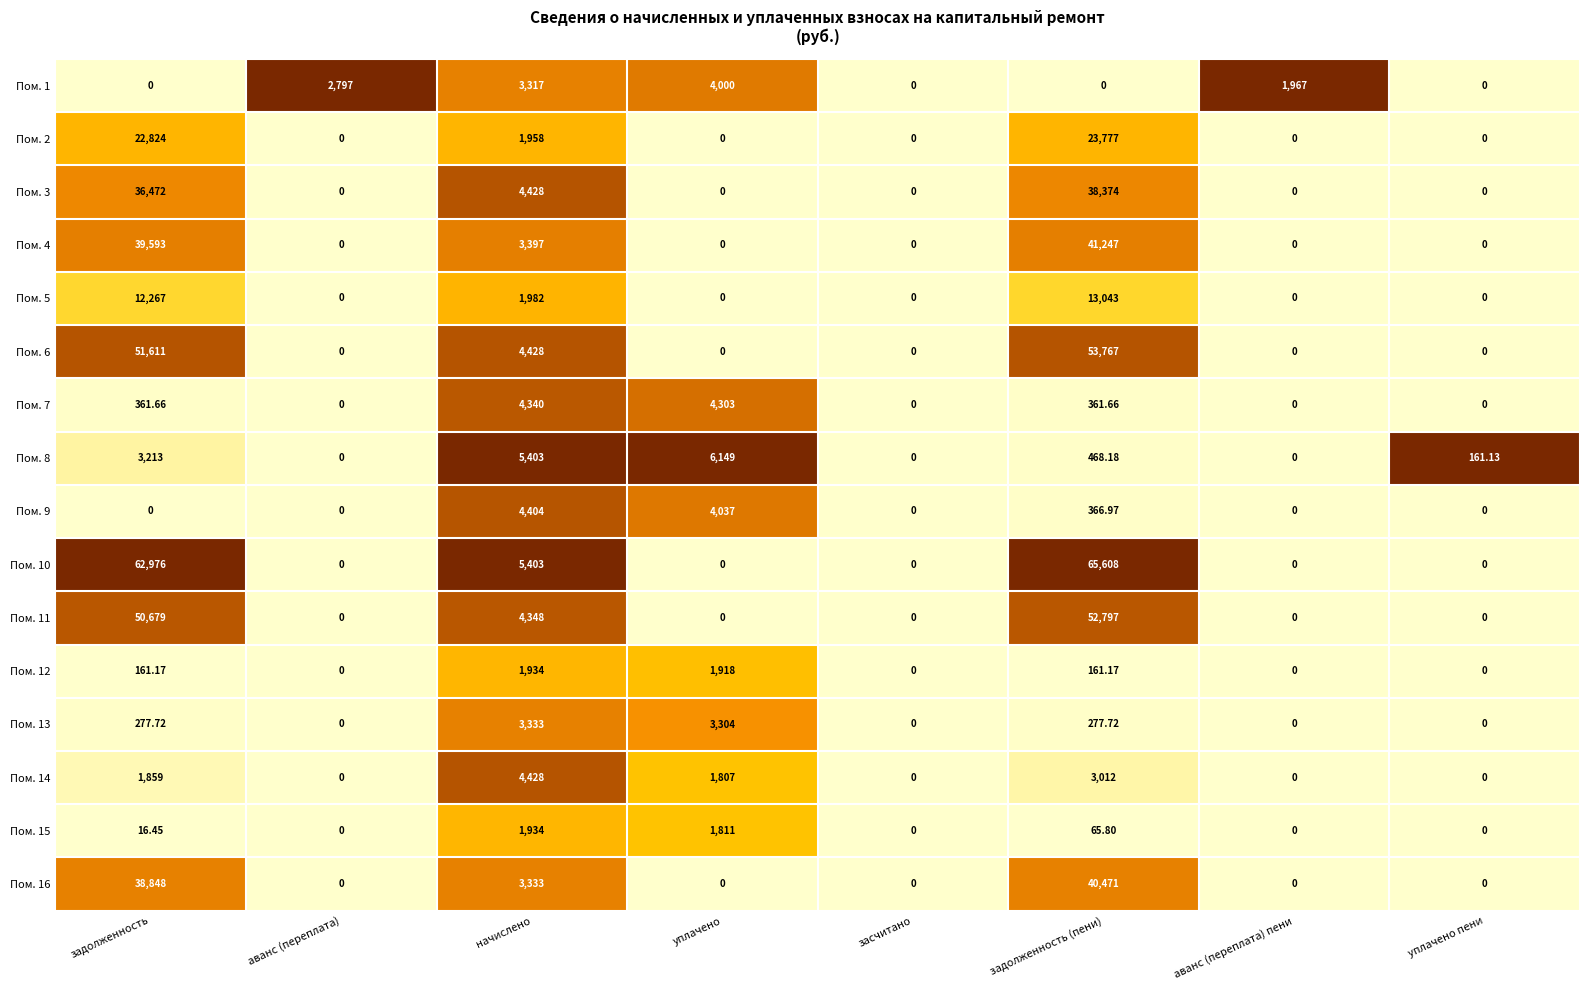

Where is Пом. 11 nearest to the value 26398?

начислено